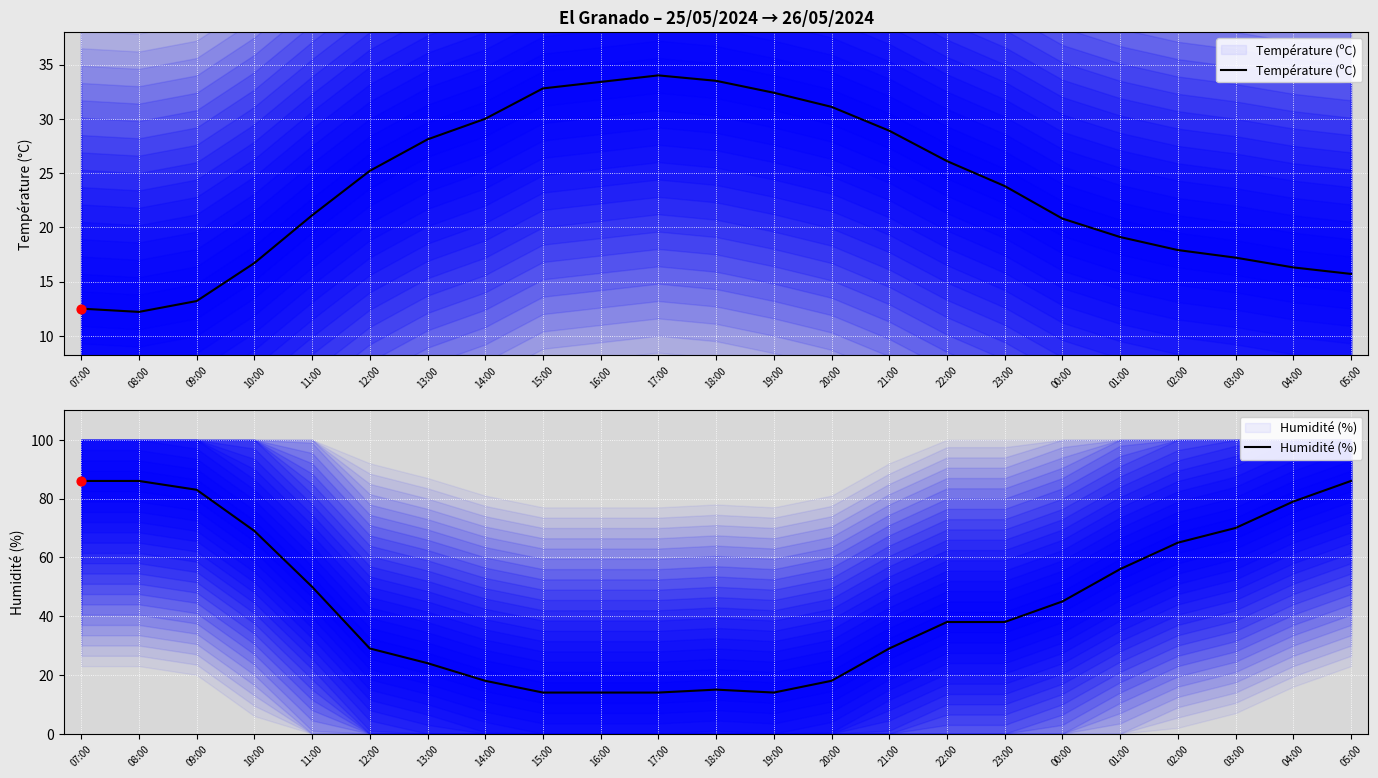

Which series reaches the minimum Y coordinate?

Température (ºC)